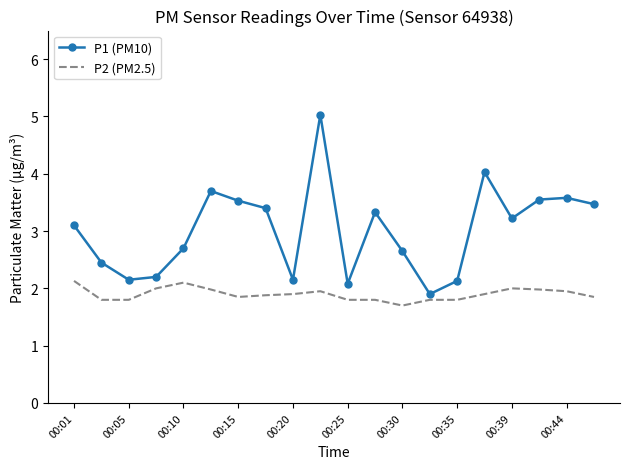

List the series in order of their peak value, lowest first.

P2 (PM2.5), P1 (PM10)